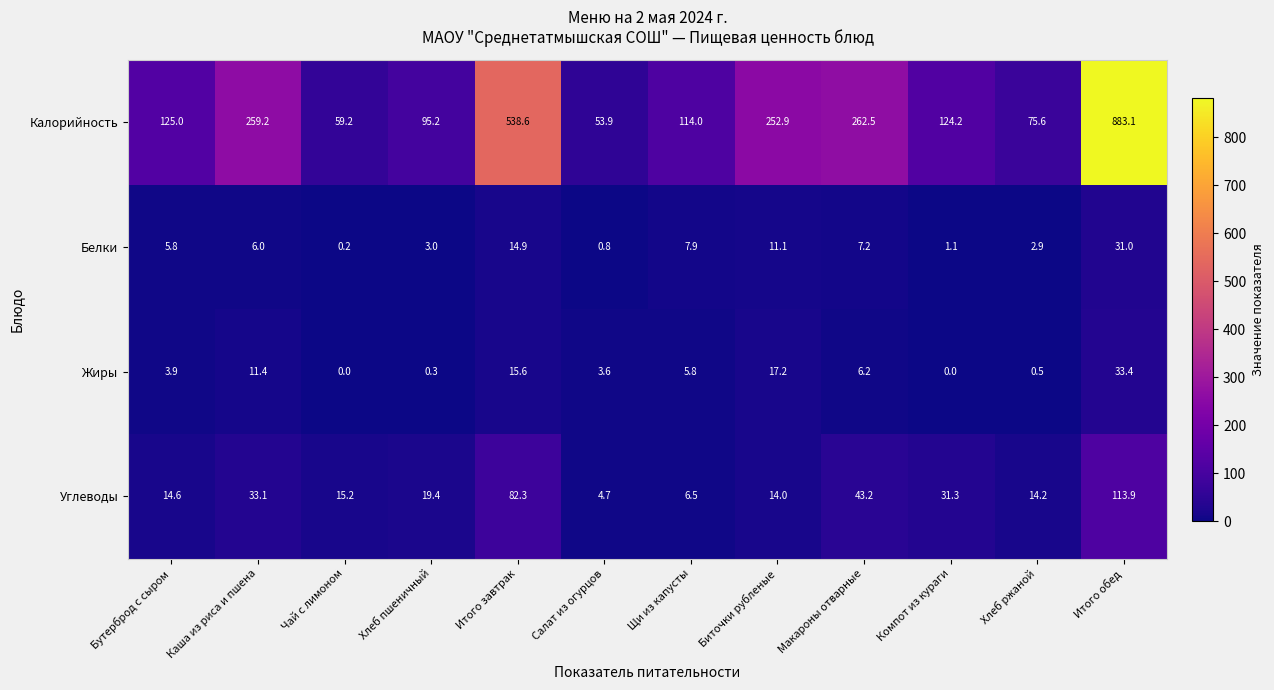

Which series has the widest spread of values?

Калорийность